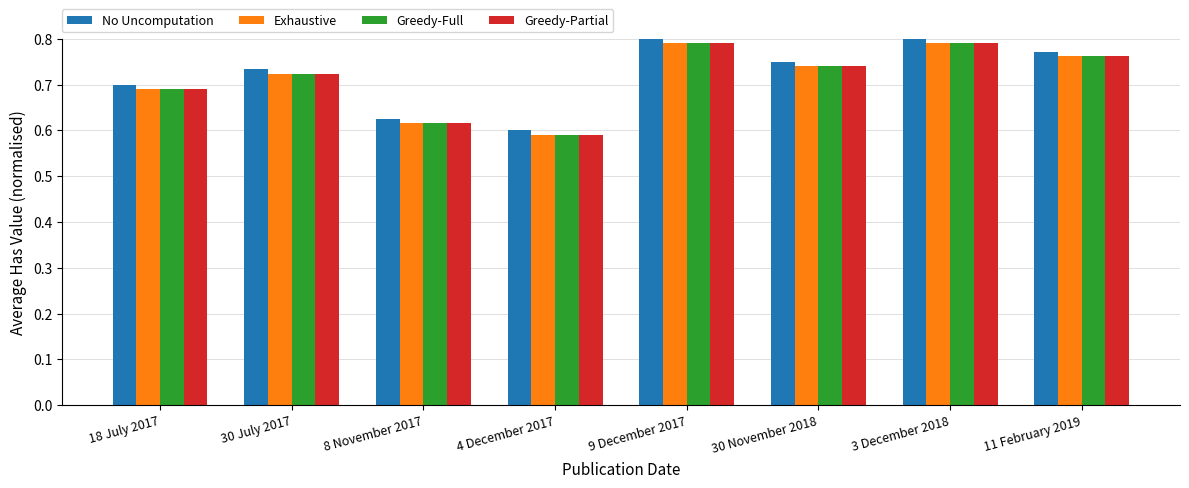

Is the value of Greedy-Partial at 4 December 2017 greater than the value of No Uncomputation at 30 November 2018?

No